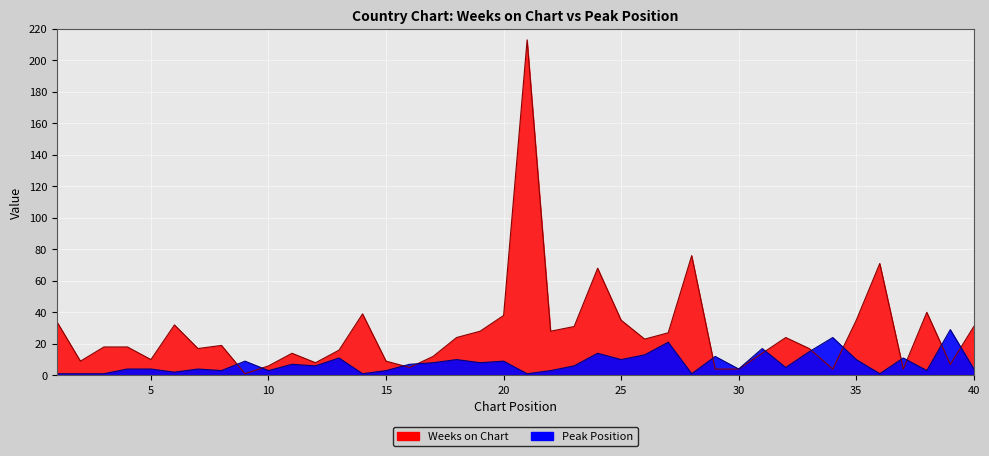

At which label does Weeks on Chart reach its minimum?

9